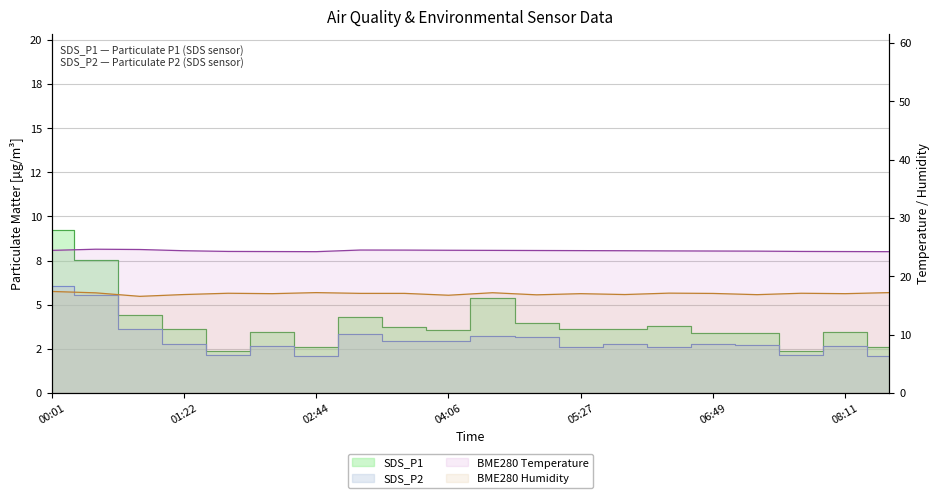

How many interior local valleys does the SDS_P2 series have?

6